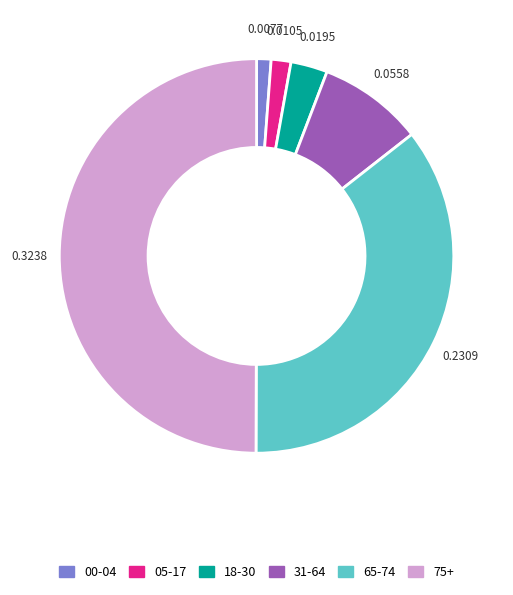

Is 31-64 the majority of the pie?

No